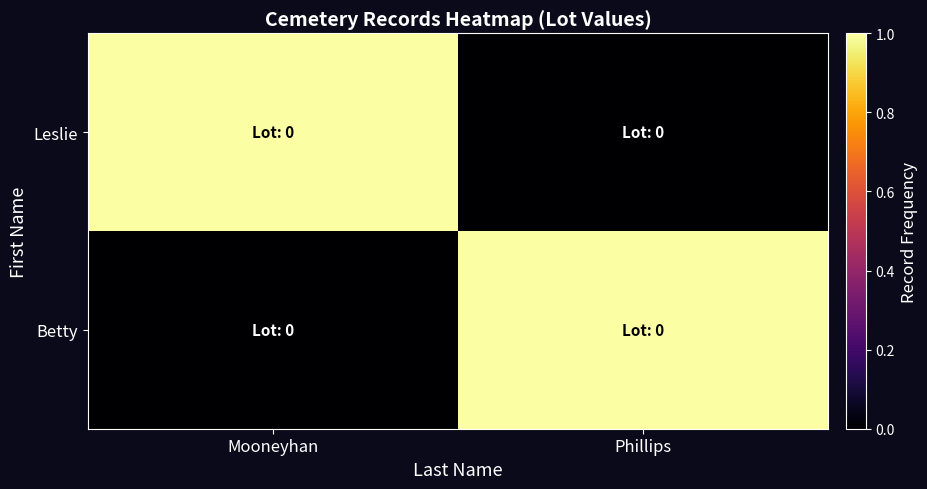

Rank the series by their maximum value, from highest to lowest.

Leslie, Betty